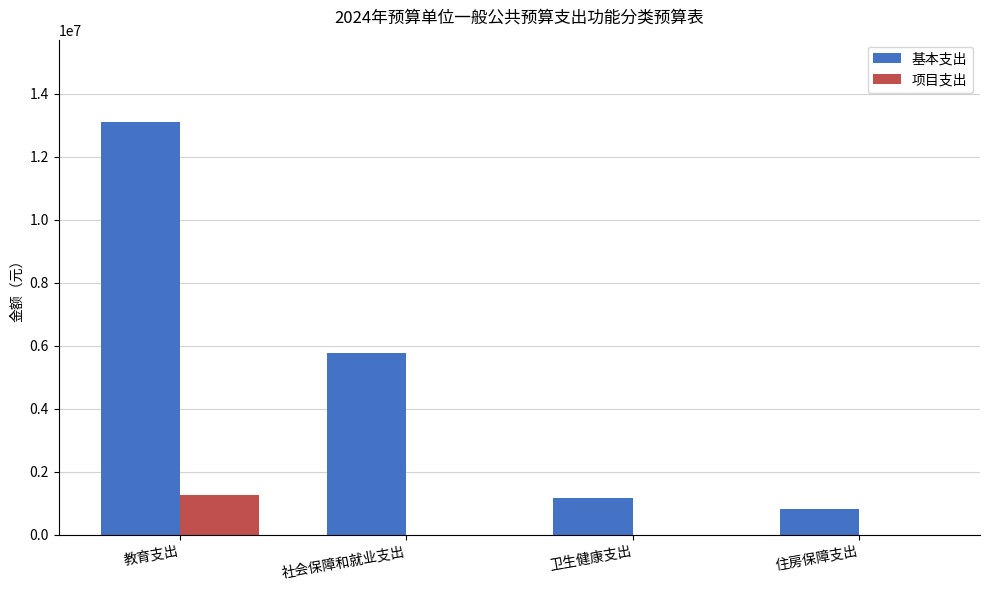

What is the sum of the 基本支出 values at 住房保障支出 and 卫生健康支出?

1995163.4